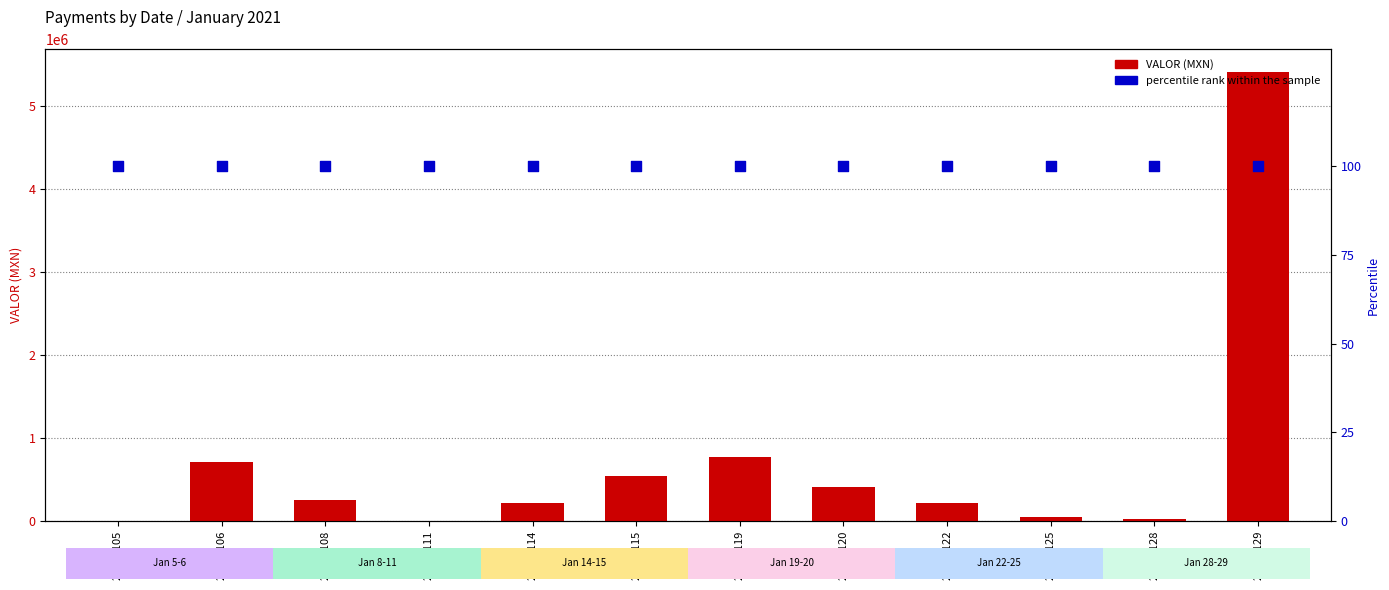

Is the value of percentile rank within the sample at 20210122 greater than the value of VALOR (MXN) at 20210115?

No